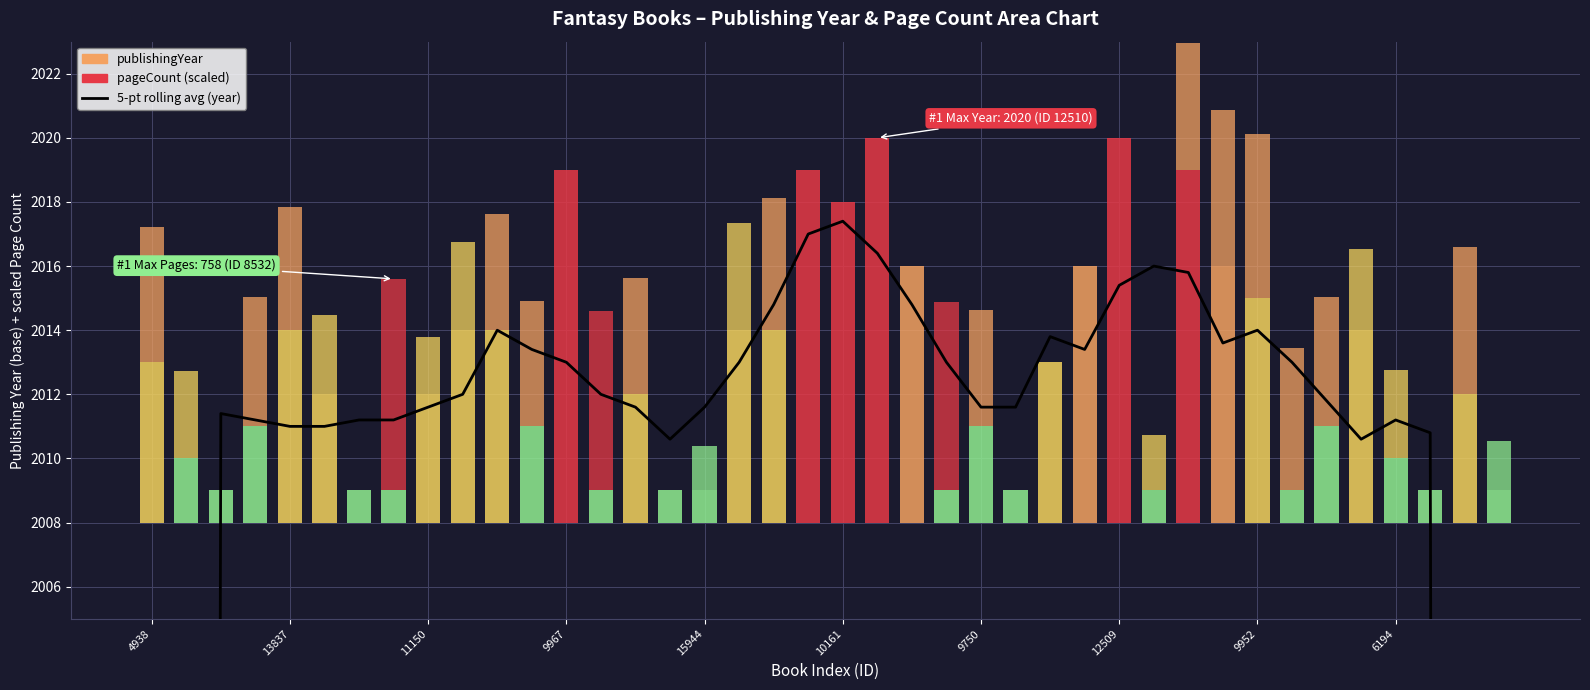

How many data points are less than 2012?

20